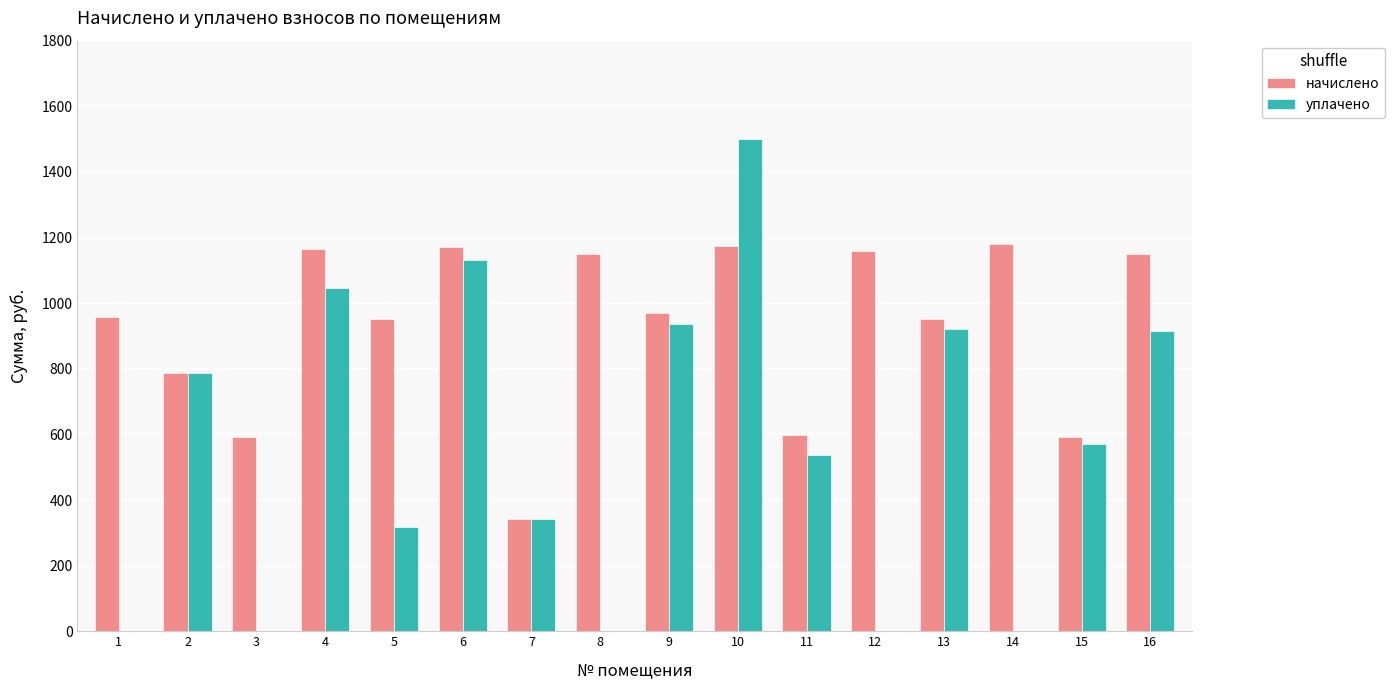

The value of начислено at 2 is 496.3. True or false?

False